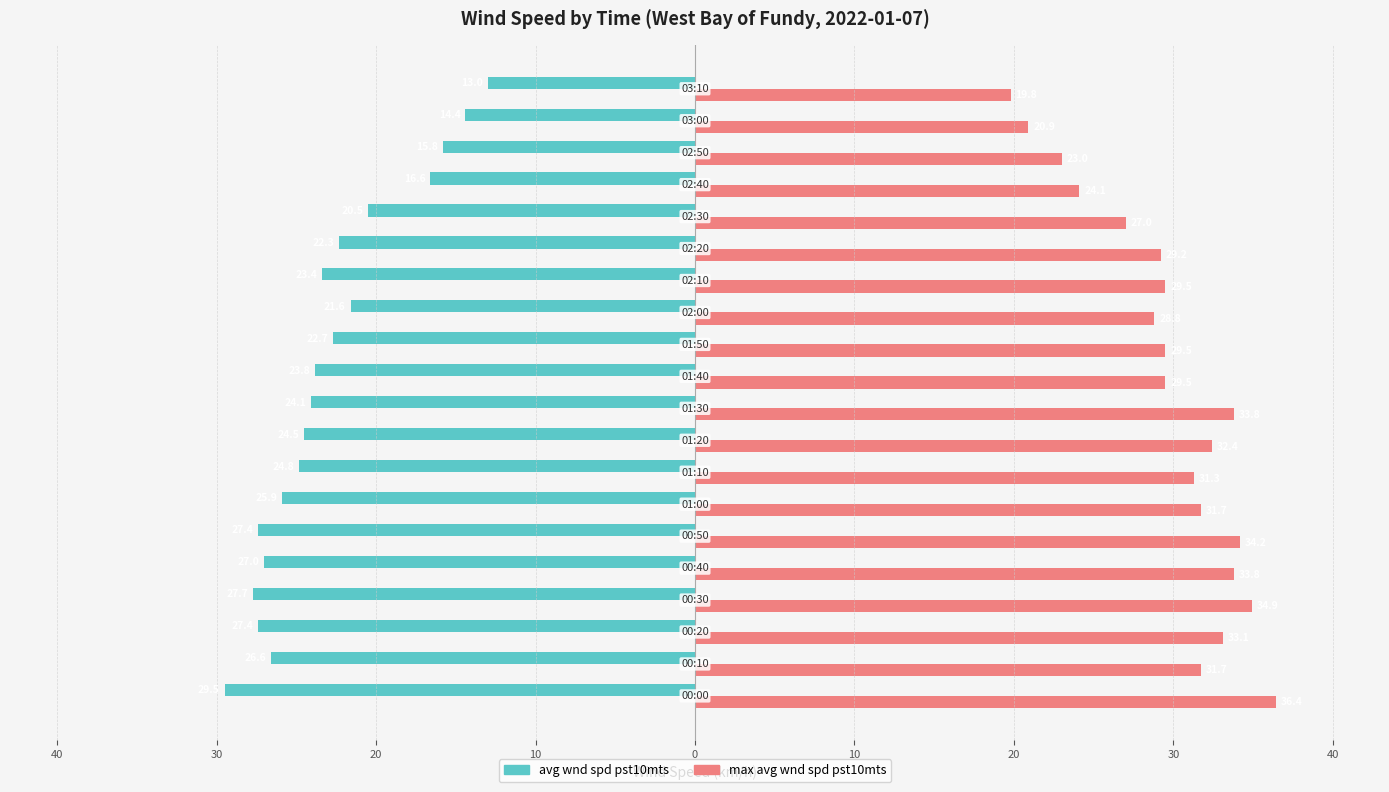

What is the greatest value displayed?

36.4